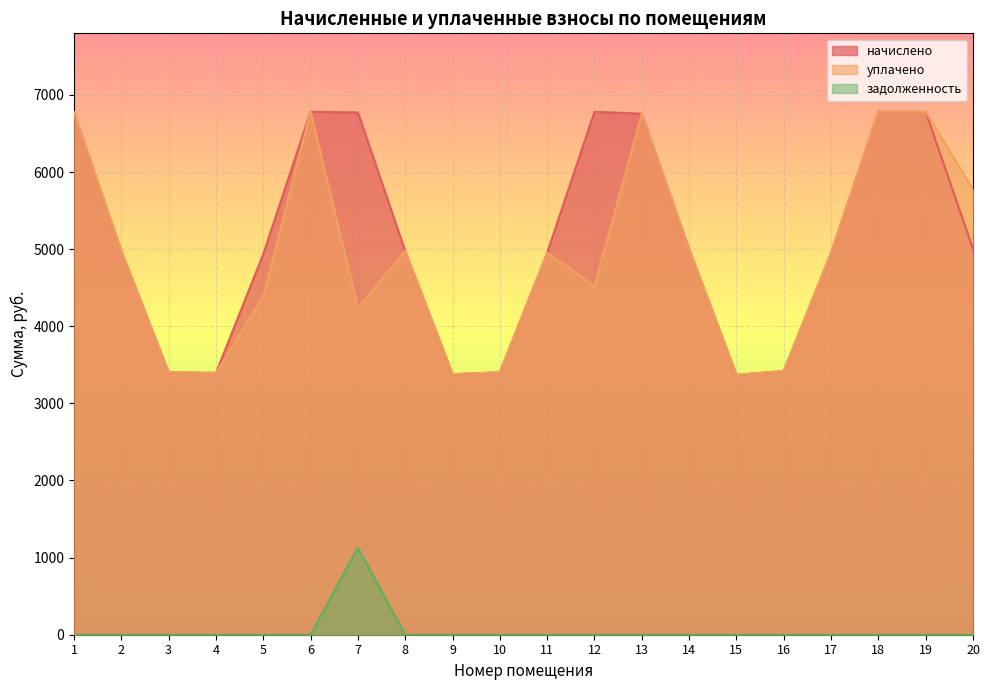

Which series has the largest total across all categories?

начислено